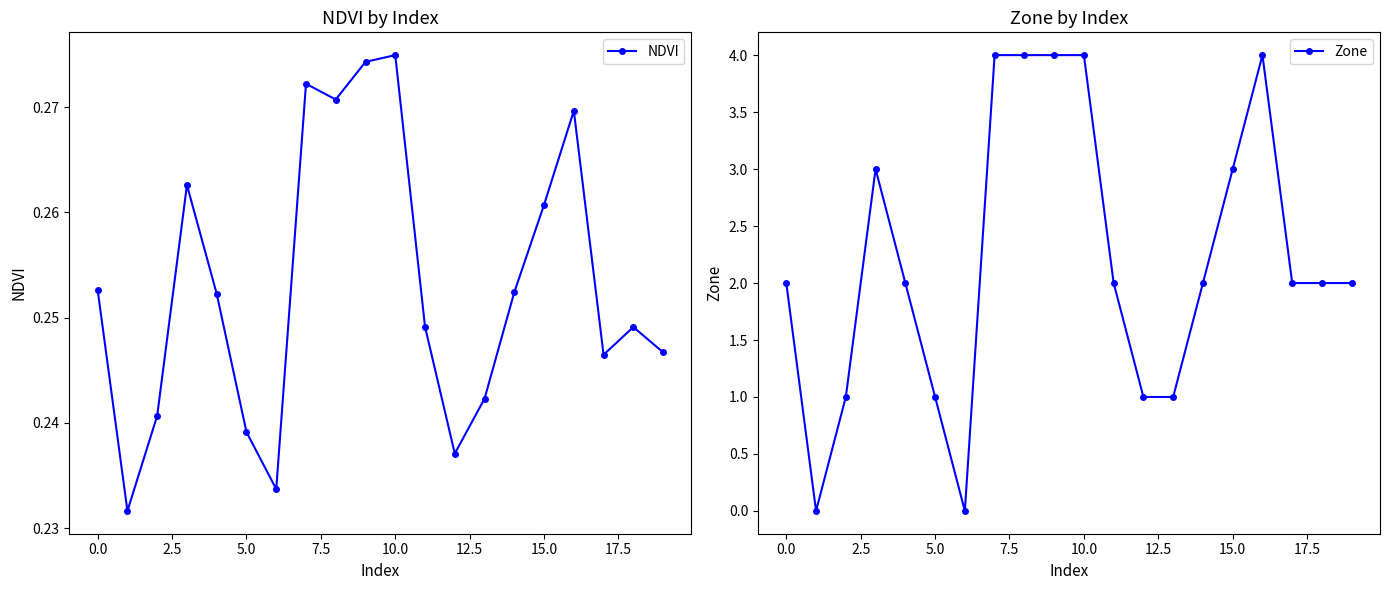

At how many categories does at least one series exceed 0?

20